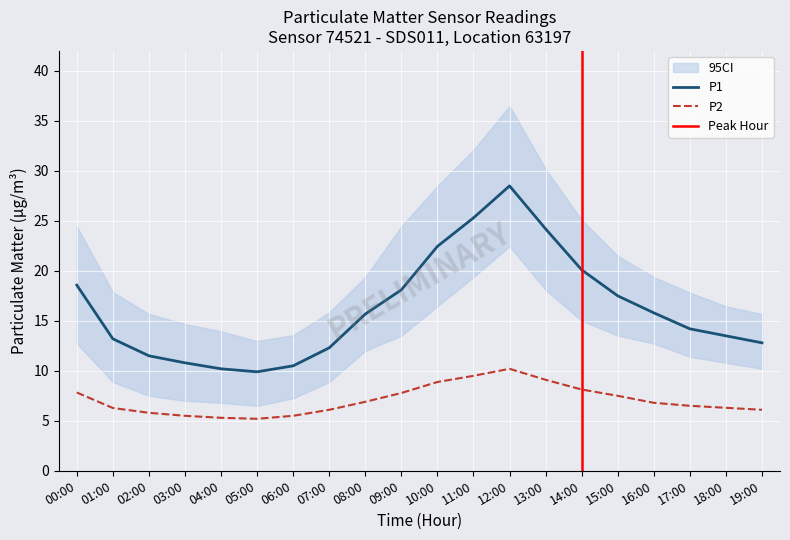

Is it true that P1 equals 25.1 at 16:00?

False